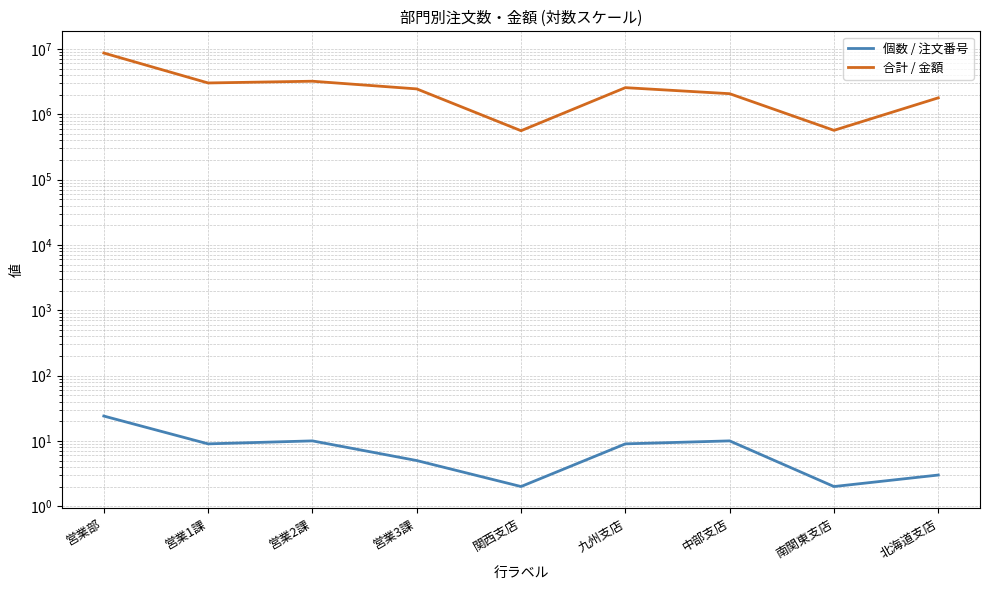

Rank the series by their maximum value, from lowest to highest.

個数 / 注文番号, 合計 / 金額